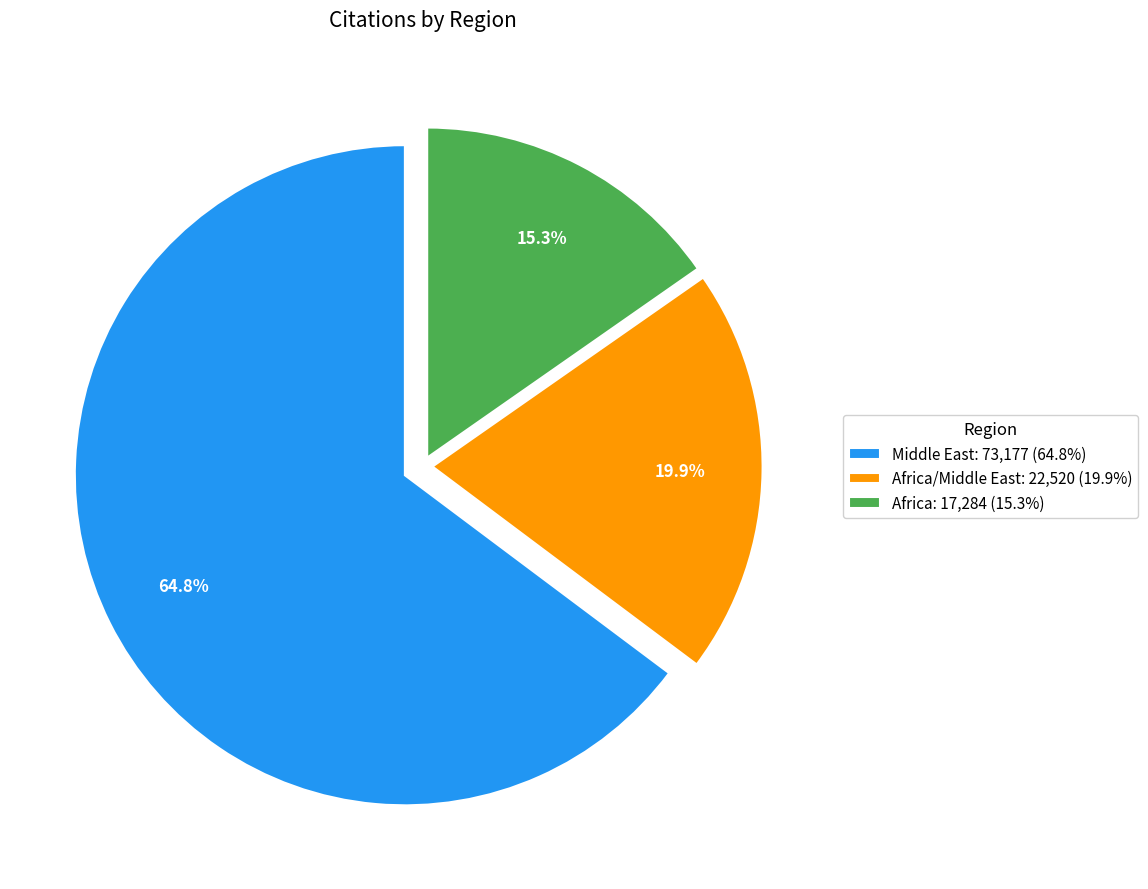

Approximately how many times larger is the value at Middle East: 73,177 (64.8%) compared to Africa: 17,284 (15.3%)?

4.2